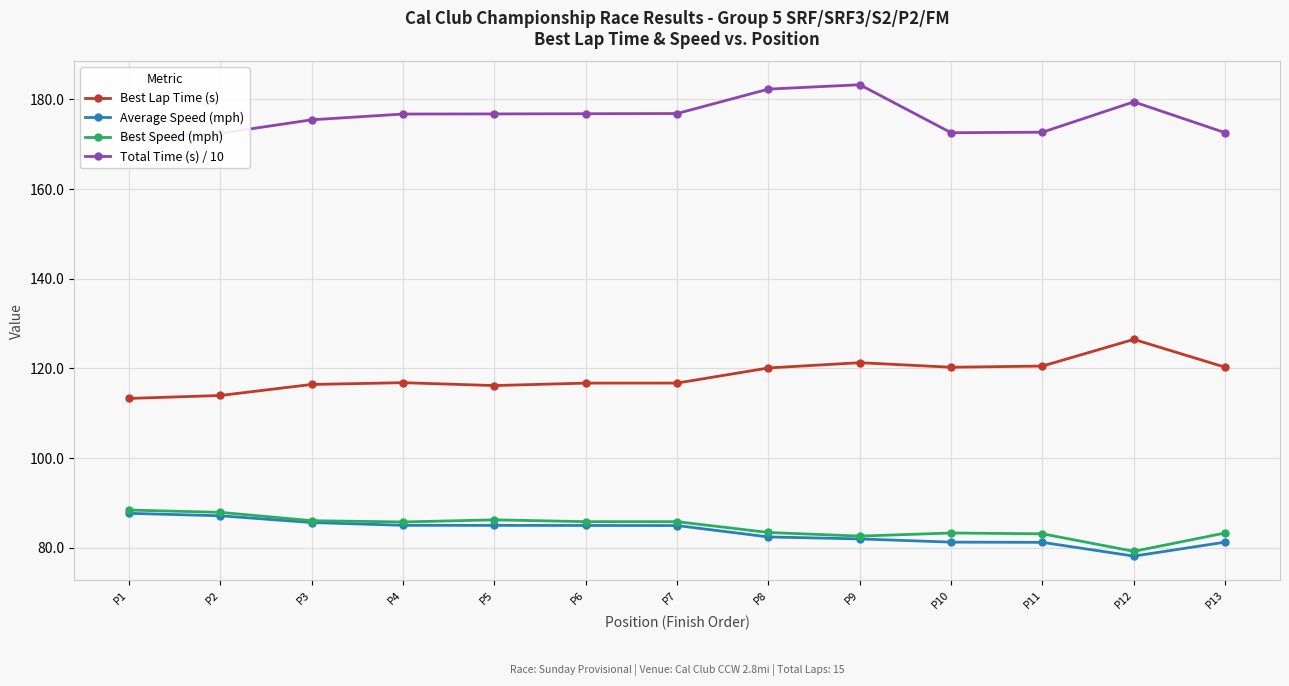

Reading right to left, transcribe all the data shown in this chart.

Best Lap Time (s): 120.2	126.4	120.5	120.2	121.2	120.1	116.7	116.7	116.1	116.8	116.4	113.9	113.3
Average Speed (mph): 81.2	78.1	81.2	81.2	81.9	82.4	84.9	84.9	84.9	85.0	85.6	87.1	87.6
Best Speed (mph): 83.2	79.2	83.1	83.2	82.5	83.4	85.8	85.8	86.2	85.7	86.0	87.9	88.4
Total Time (s) / 10: 172.5	179.4	172.6	172.5	183.2	182.3	176.8	176.8	176.7	176.7	175.4	172.4	171.3